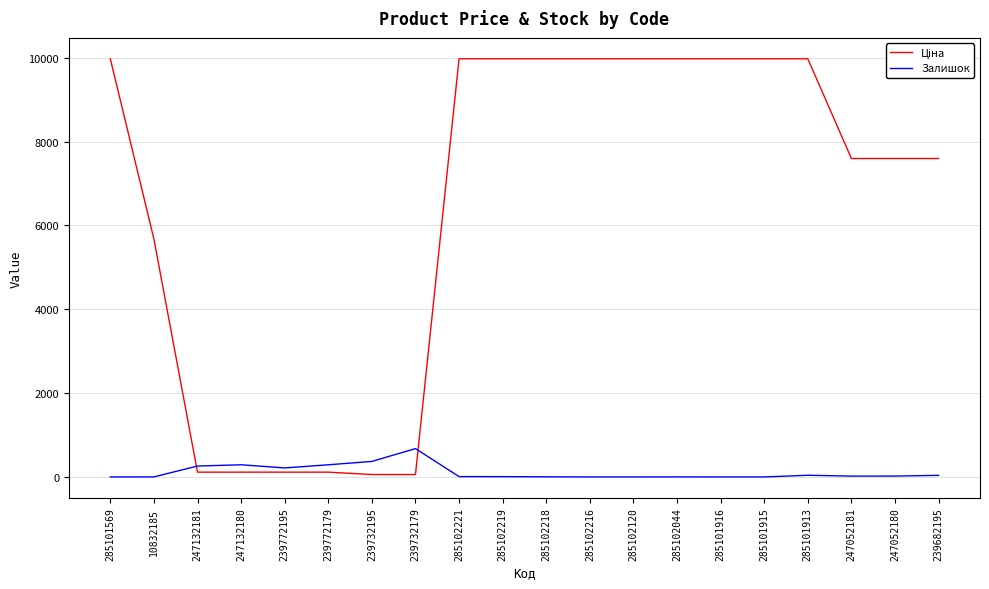

What is the spread (max minus min) of values at 285102216?

9975.0